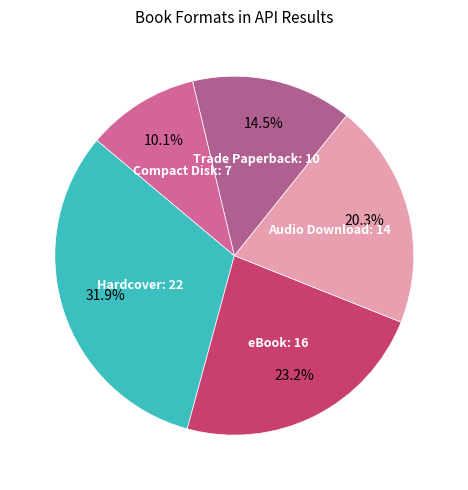

How many slices are in this pie chart?

5